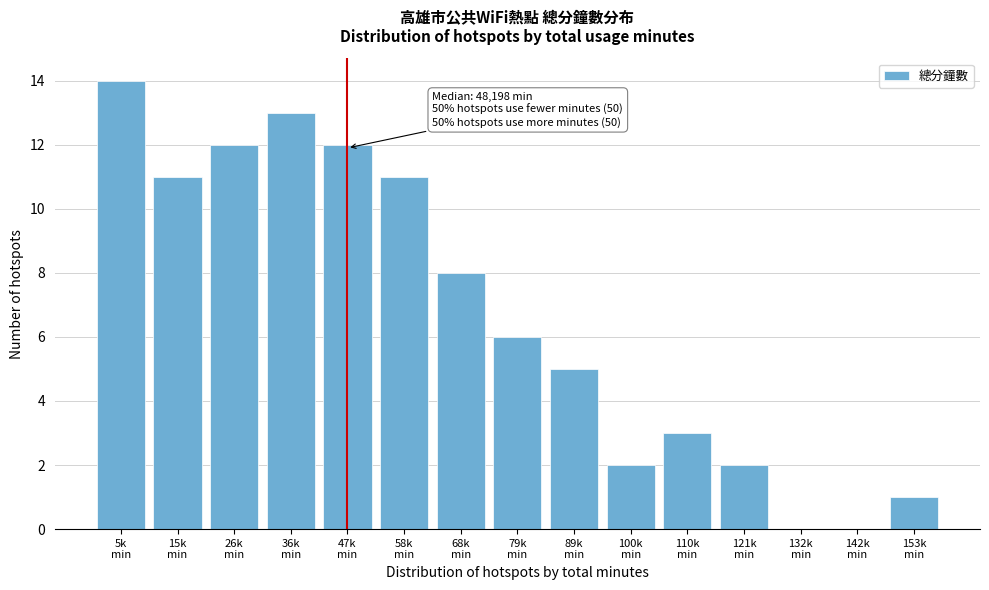

What is the sum of all values?

100